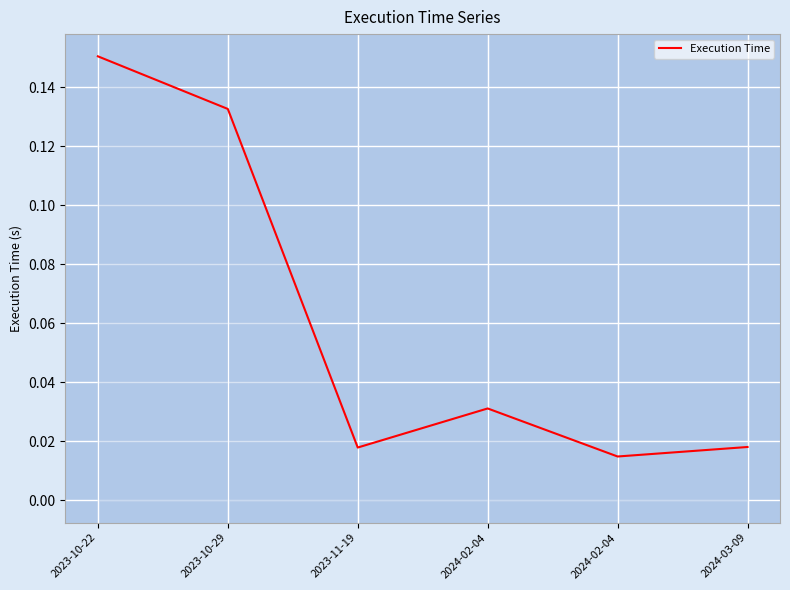

The chart shows a value of 0.0 at 2024-02-04. True or false?

False